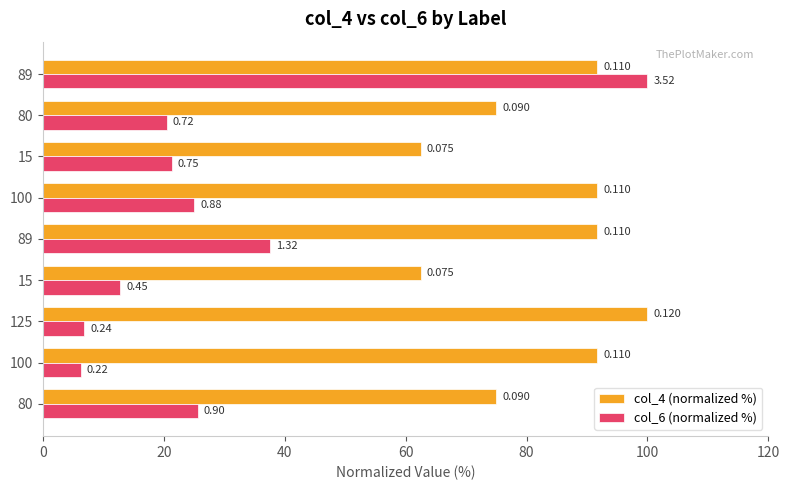

What is the sum of all col_6 (normalized %) values?

255.7